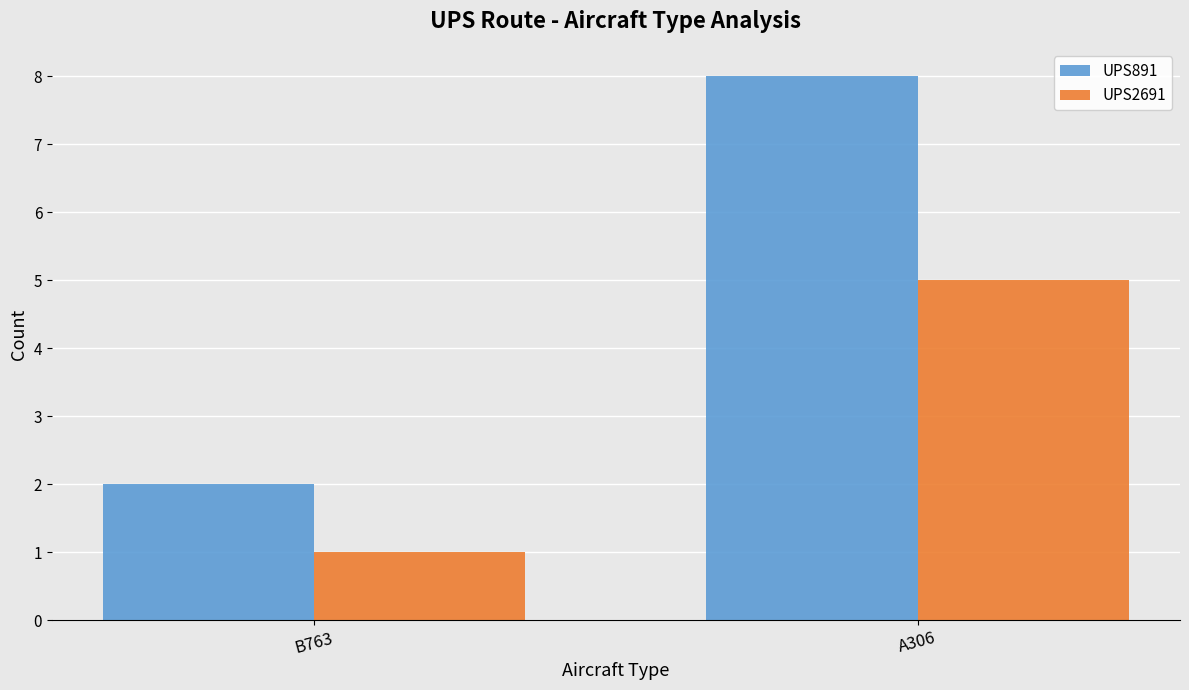

At which label is UPS2691 closest to 3?

B763